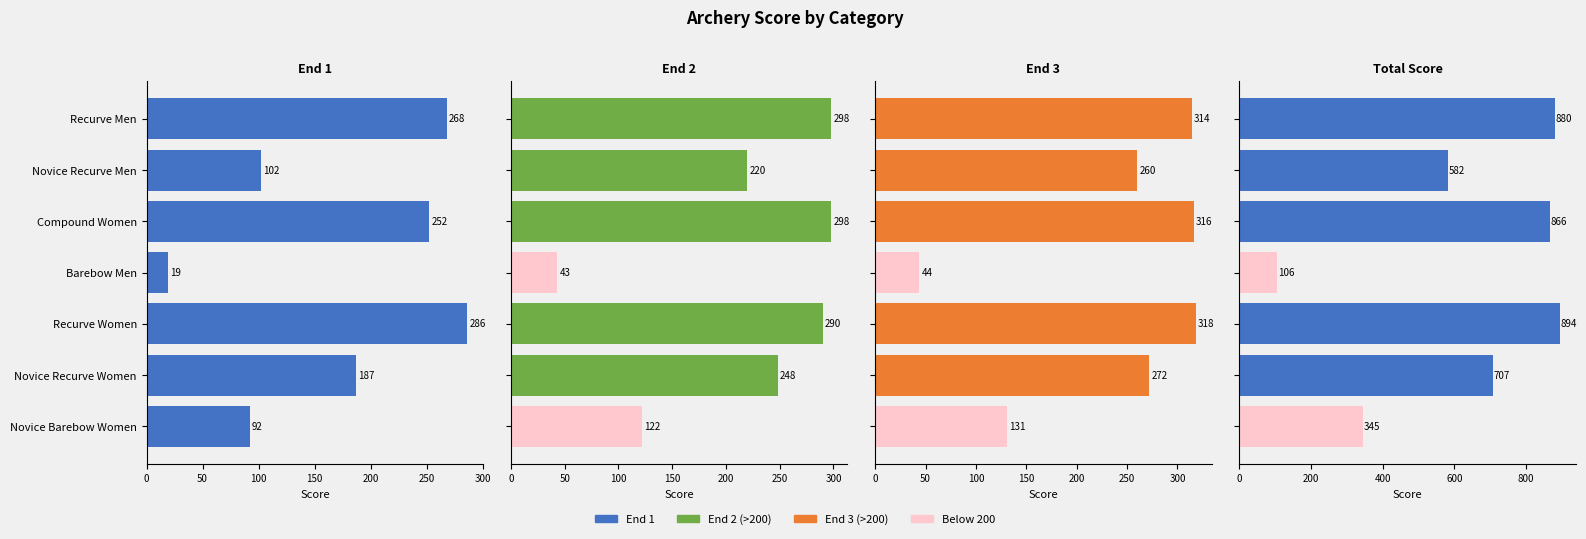

Count the number of categories in the chart.

7